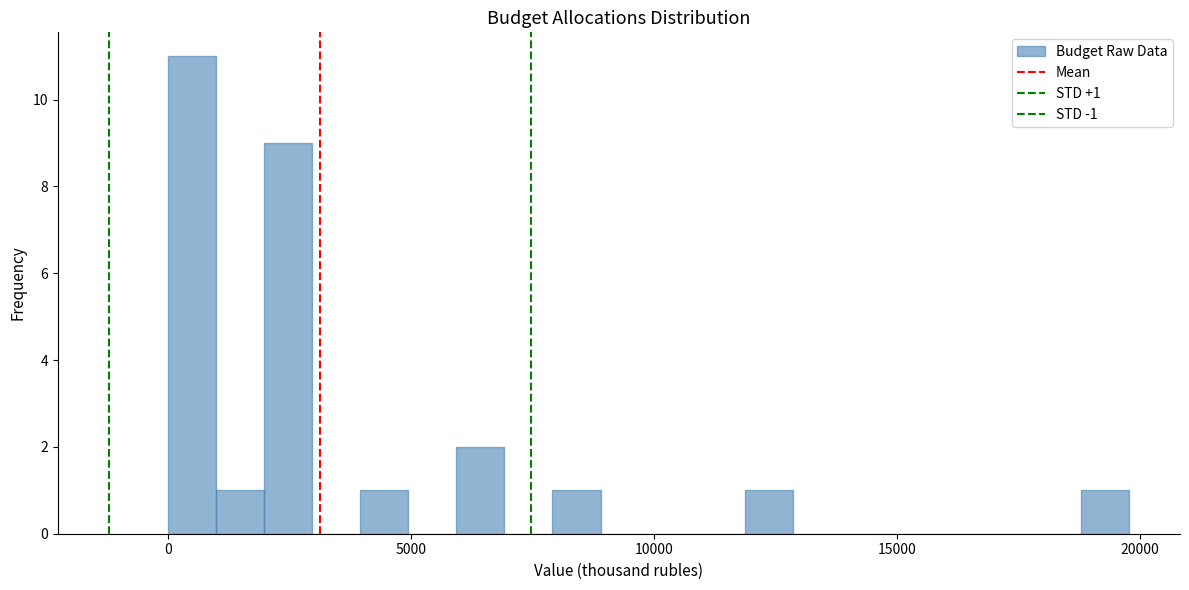

Read against the x-axis, roughly where is the centre of the tallest bar?

500